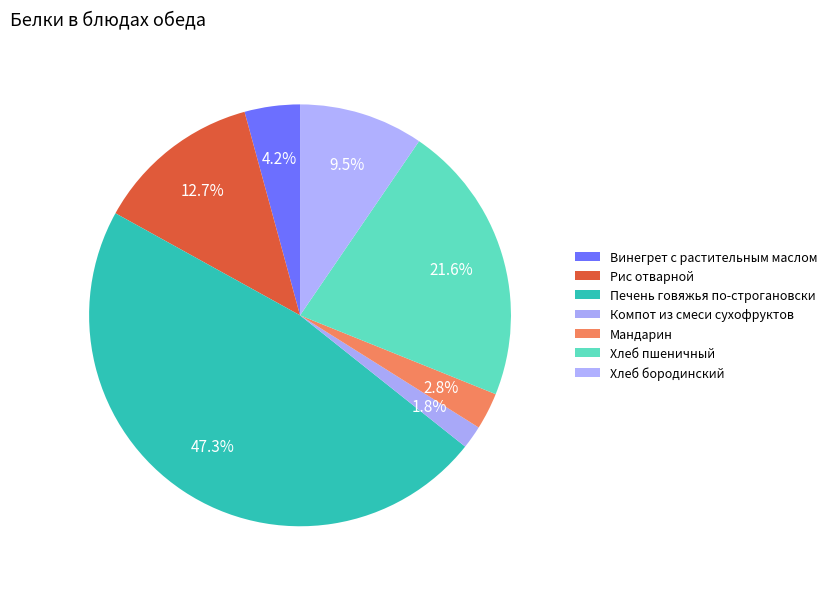

Does any single category account for the majority?

No